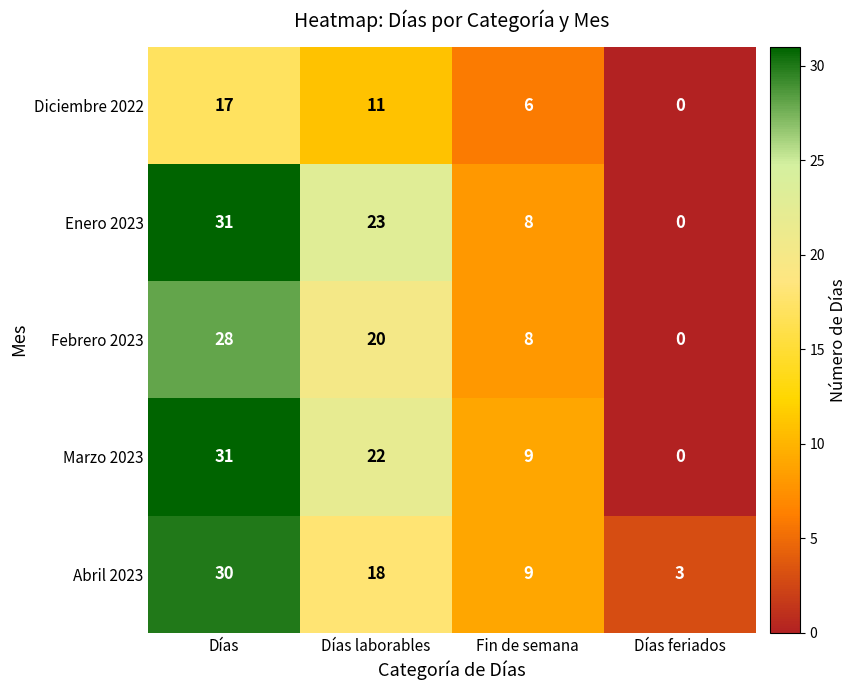

Is the value of Enero 2023 at Días greater than the value of Febrero 2023 at Días feriados?

Yes